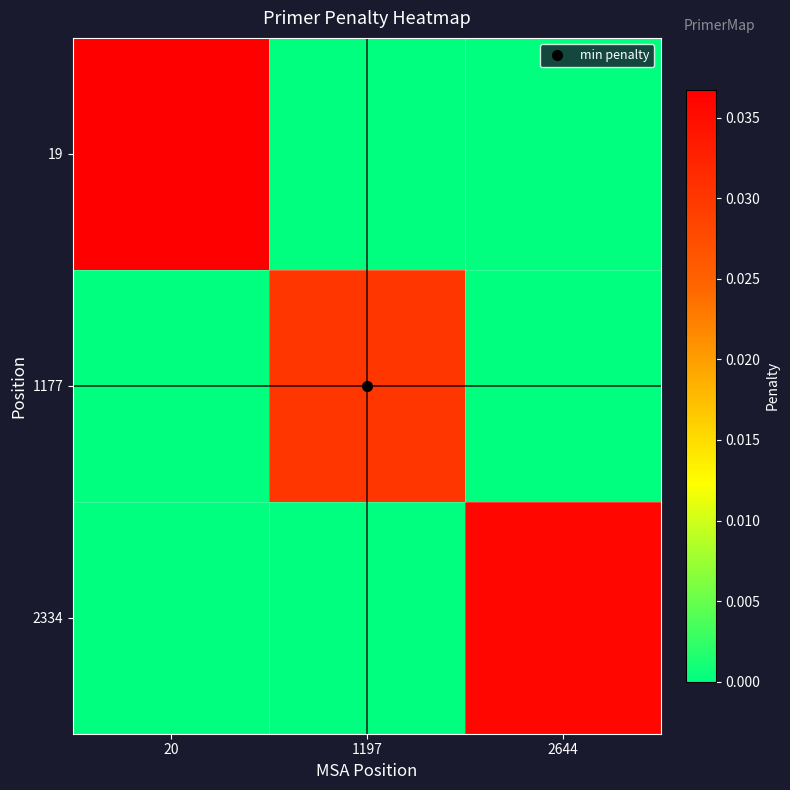

At how many categories does at least one series exceed 0?

3